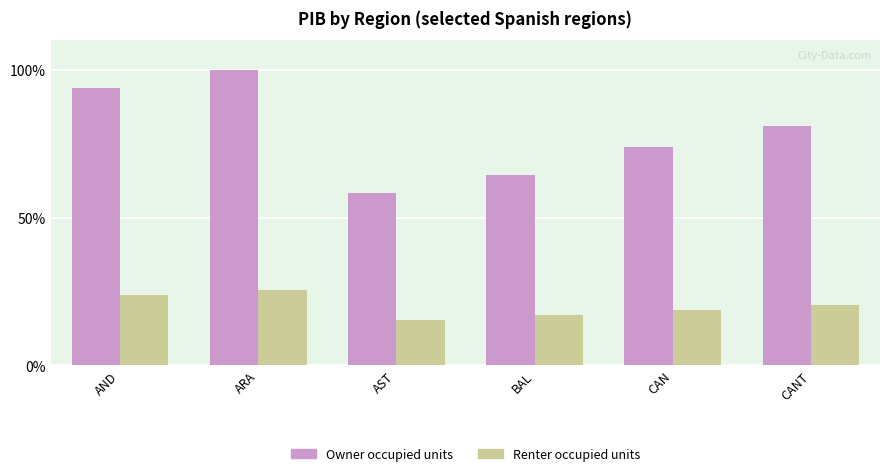

Where is Owner occupied units nearest to the value 79?

CANT